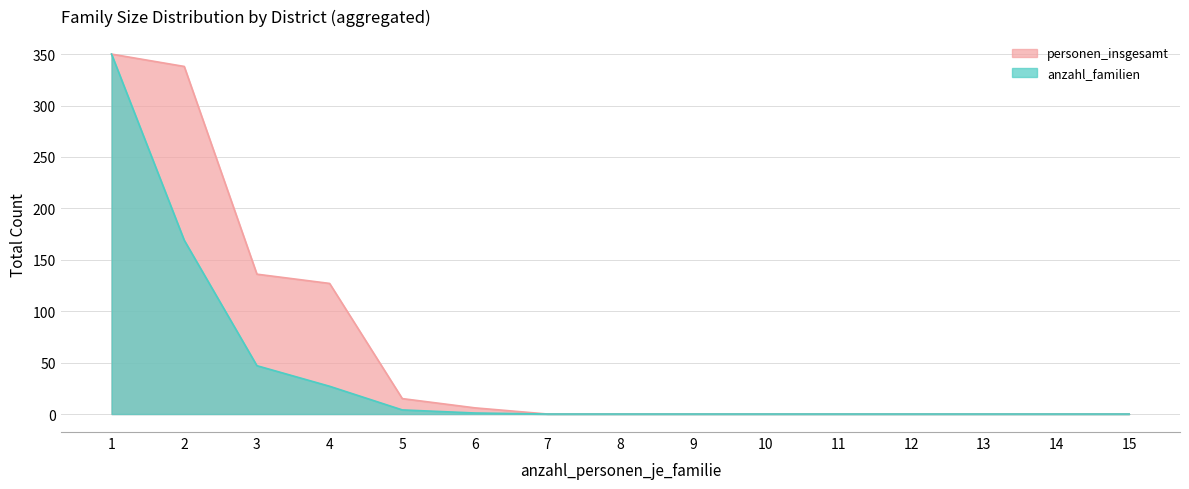

Does the chart have visible grid lines?

Yes